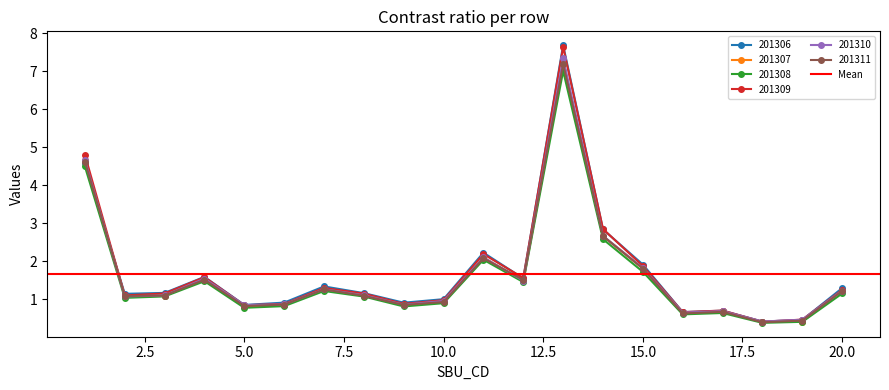

Is it true that 201309 equals 0.6 at 15.0?

False